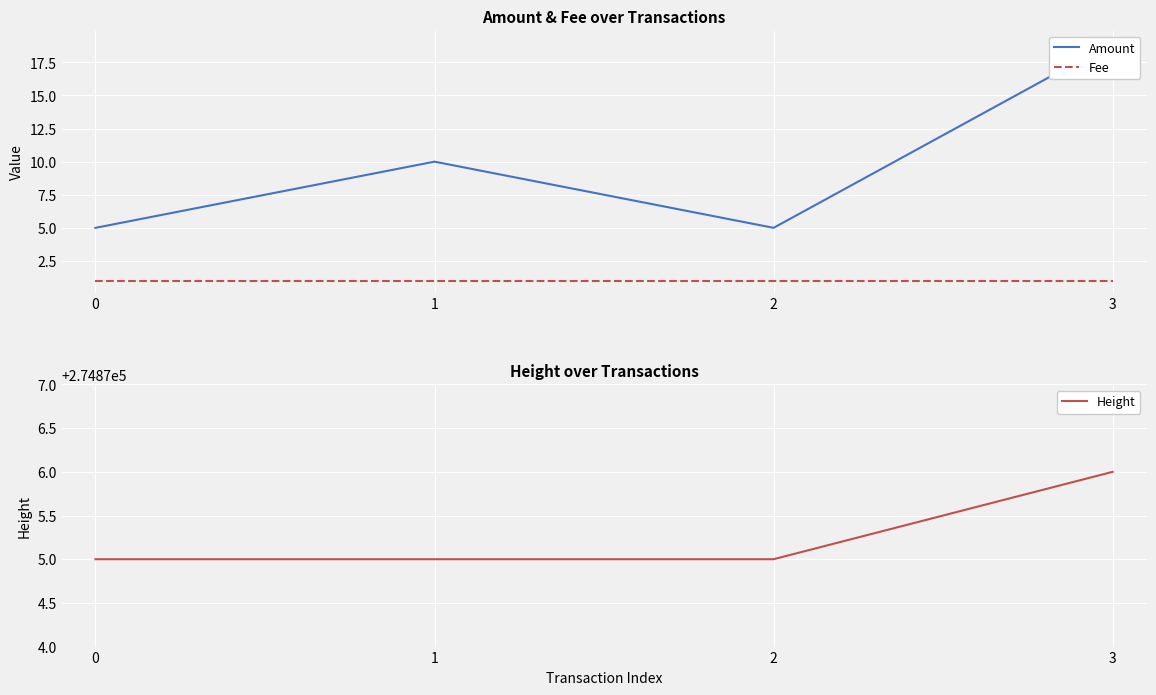

Where is the first local minimum for Amount?

2